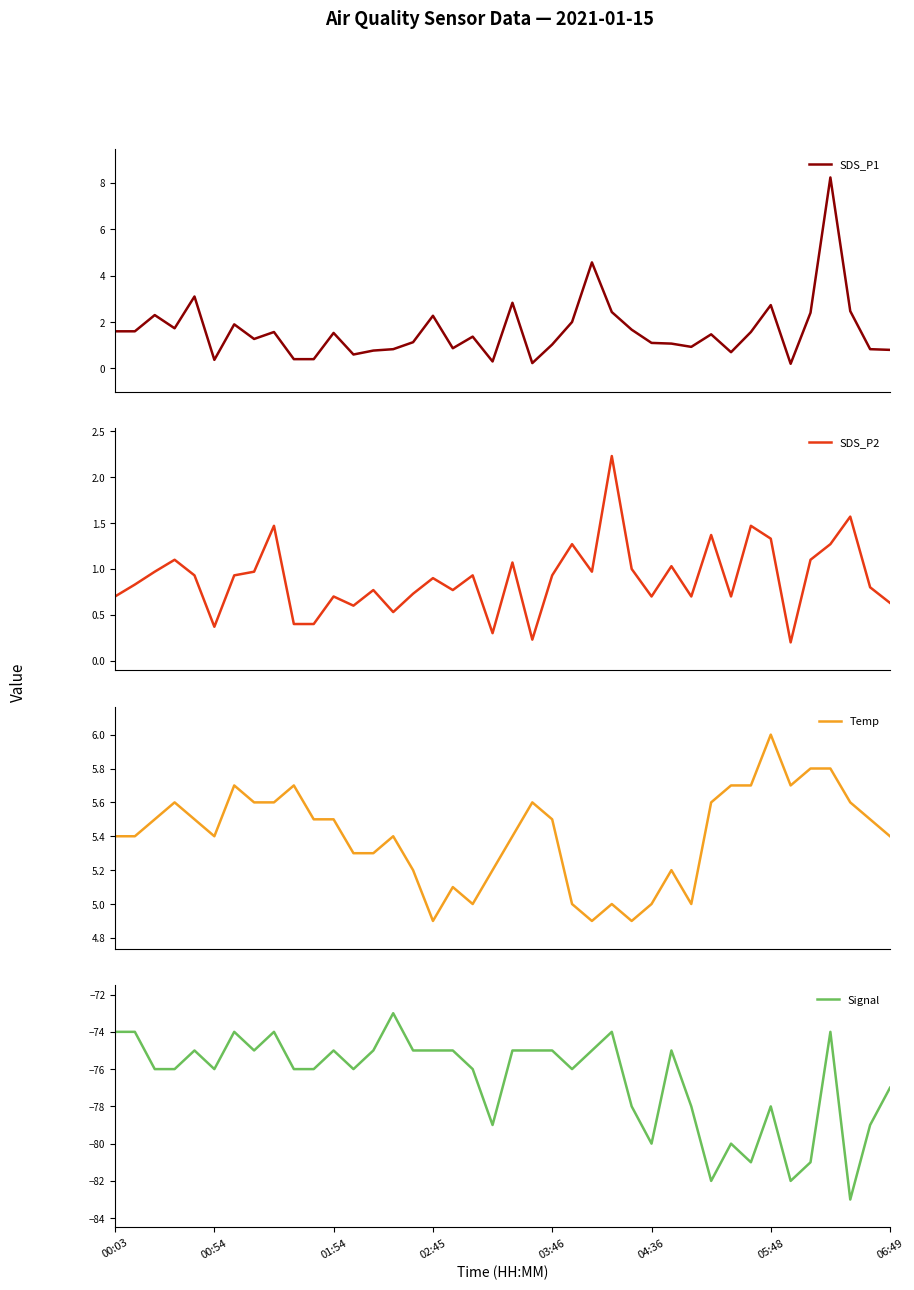

What is the total value across all series at 28?

-67.7